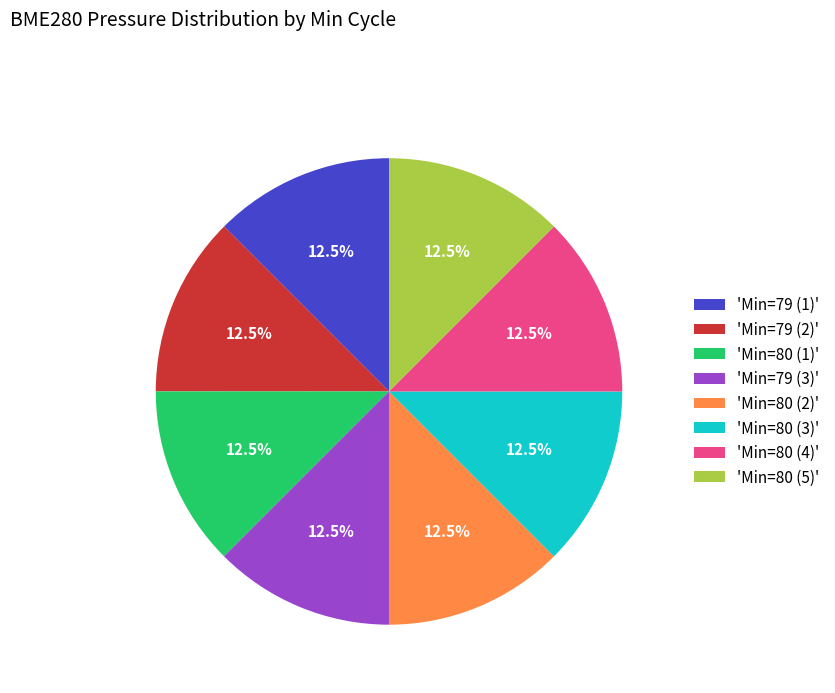

What is the ratio of the value at 'Min=79 (3)' to the value at 'Min=80 (5)'?

1.0